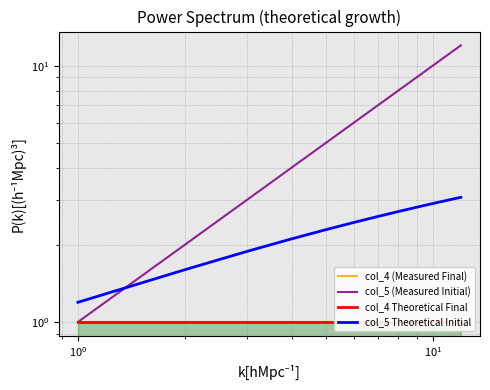

Is this an area chart (filled region under the line)?

No